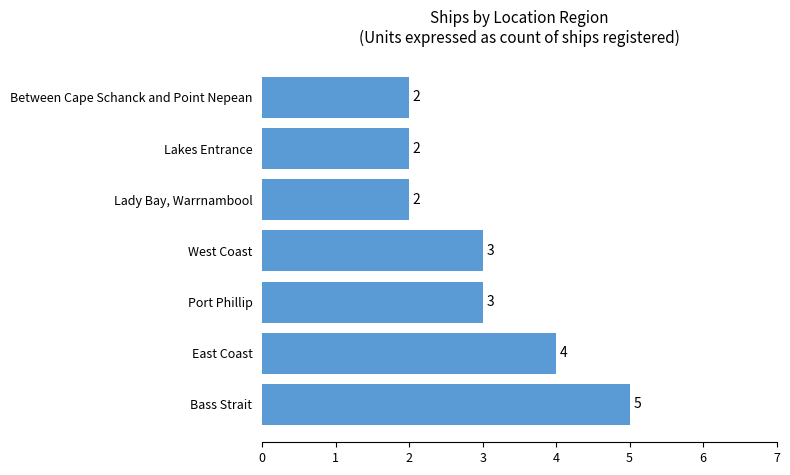

What is the sum of all values?

21